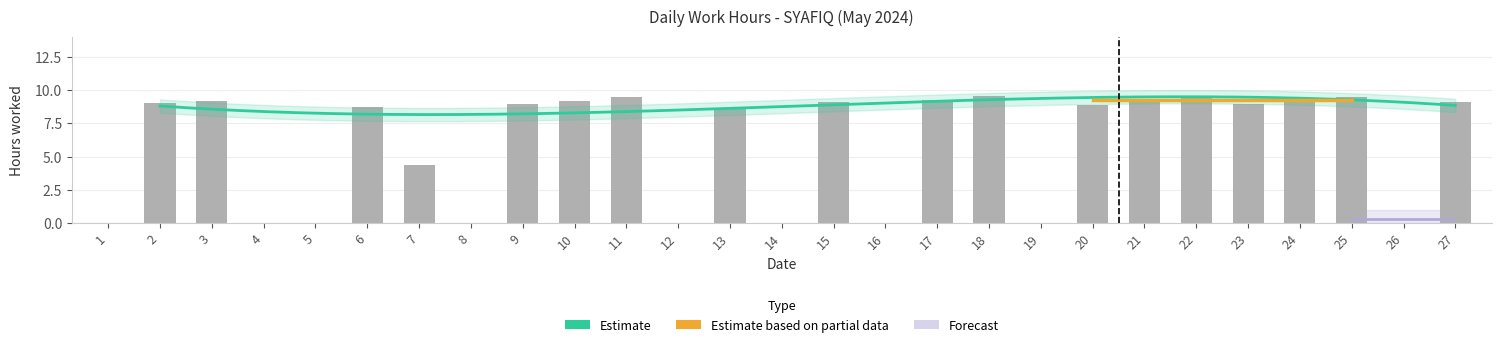

Which label corresponds to the largest value in the chart?

18